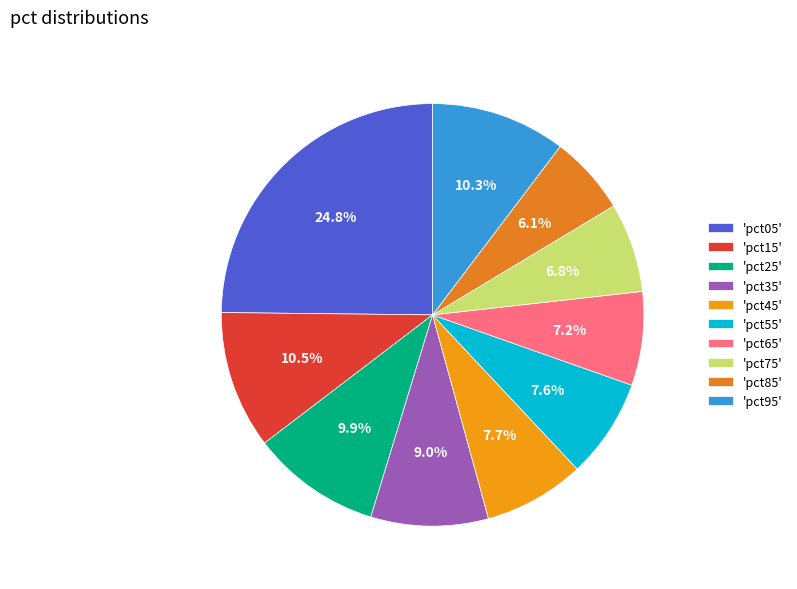

Which slice is the largest?

'pct05'